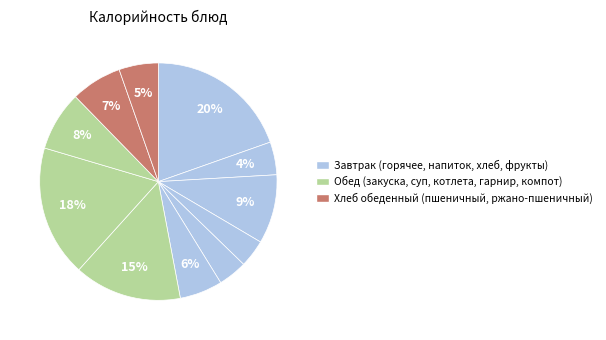

Count the number of slices in the pie.

11